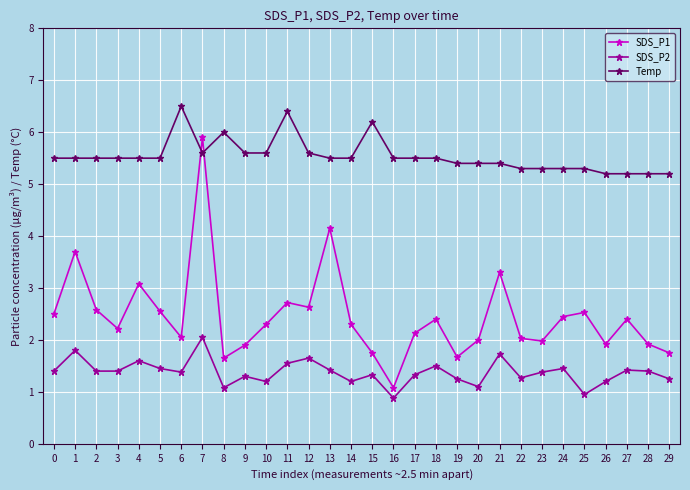

Rank the series by their maximum value, from lowest to highest.

SDS_P2, SDS_P1, Temp